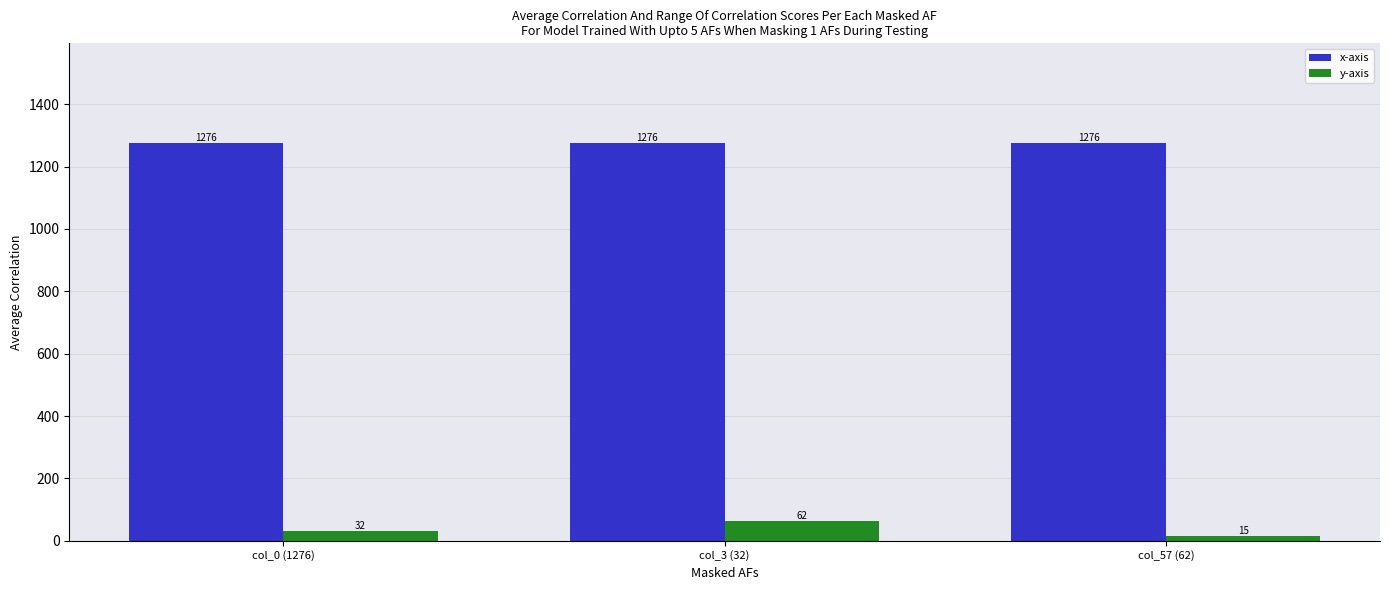

Which label corresponds to the smallest value in the chart?

col_57 (62)